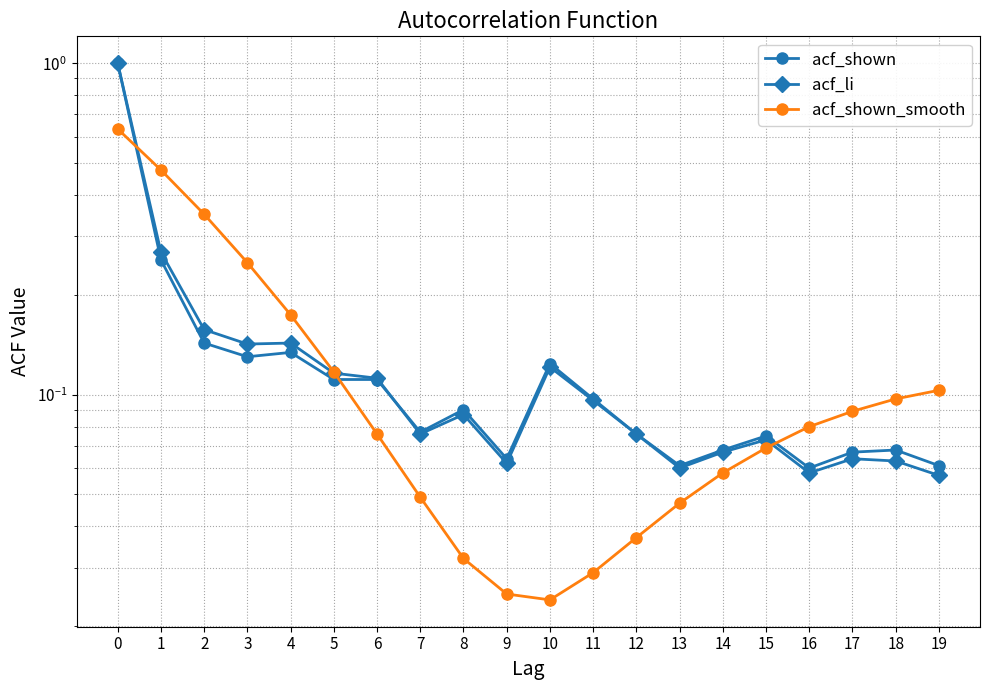

The acf_li series shows 0.1 at 19. True or false?

False